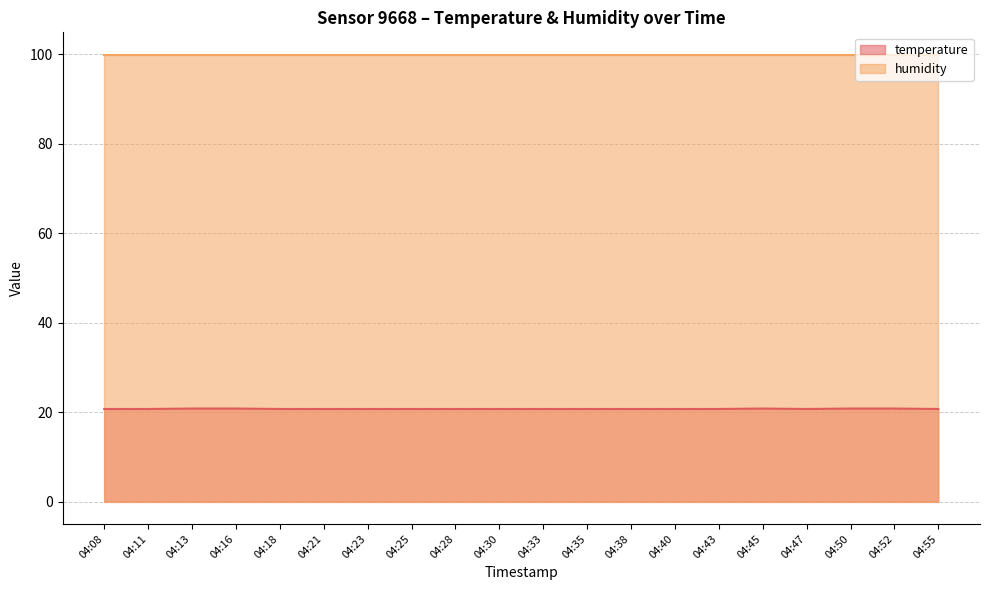

List the labels in order of value, largest first.

04:13, 04:16, 04:45, 04:50, 04:52, 04:08, 04:11, 04:18, 04:21, 04:23, 04:25, 04:28, 04:30, 04:33, 04:35, 04:38, 04:40, 04:43, 04:47, 04:55